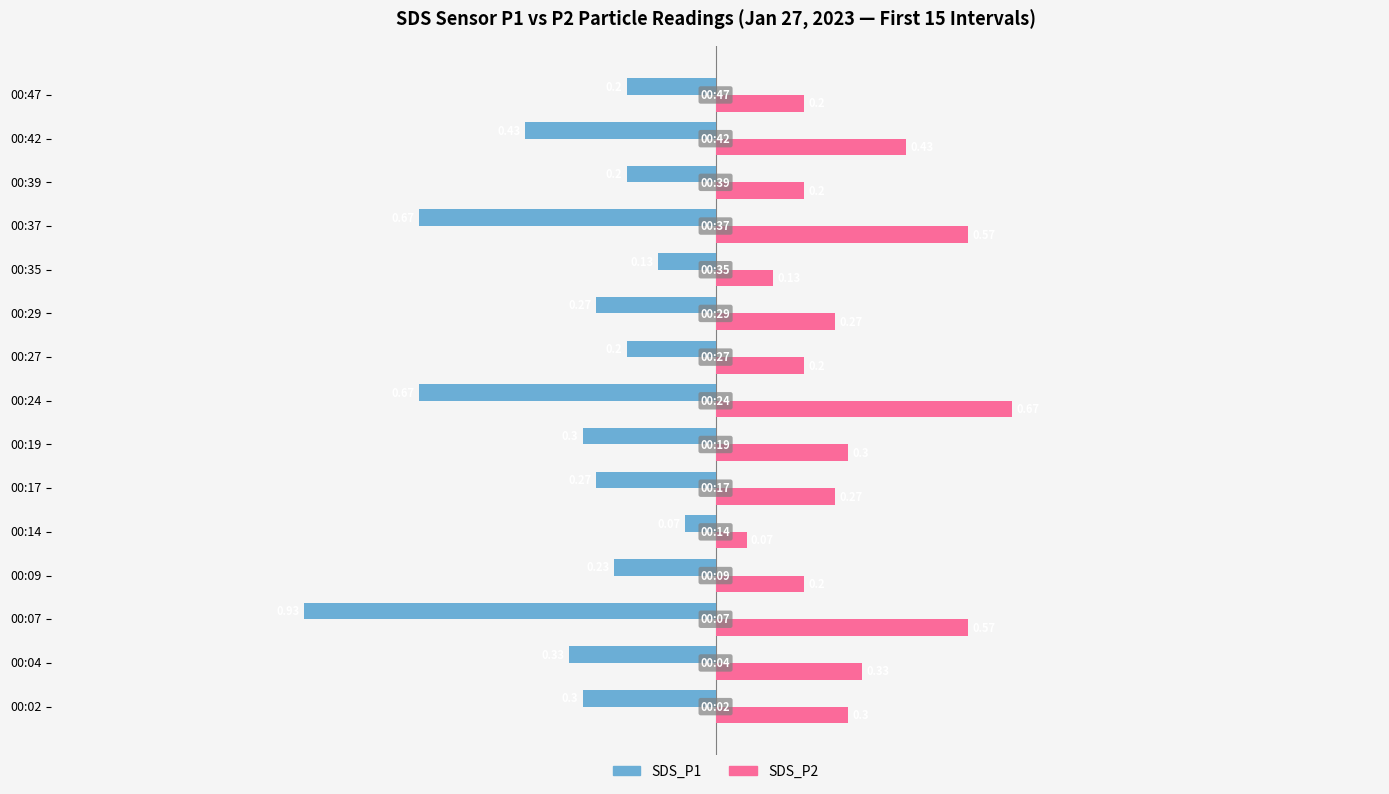

Which series has the largest range (max minus min)?

SDS_P1